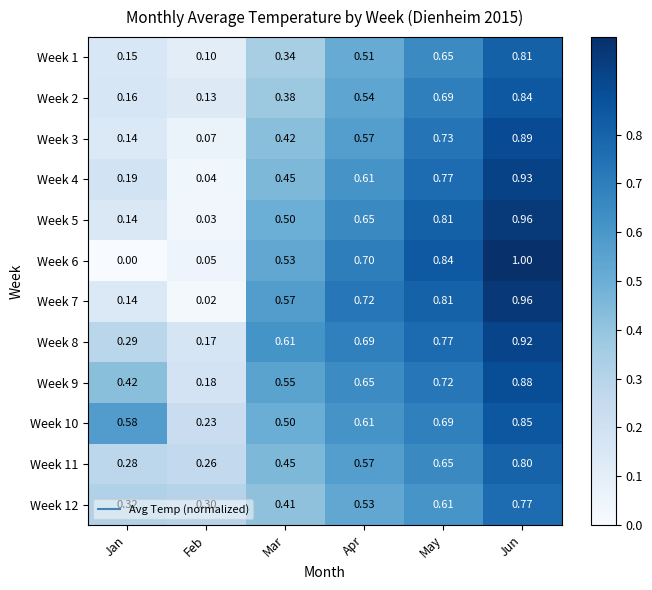

At which category is the sum across all series the highest?

Jun